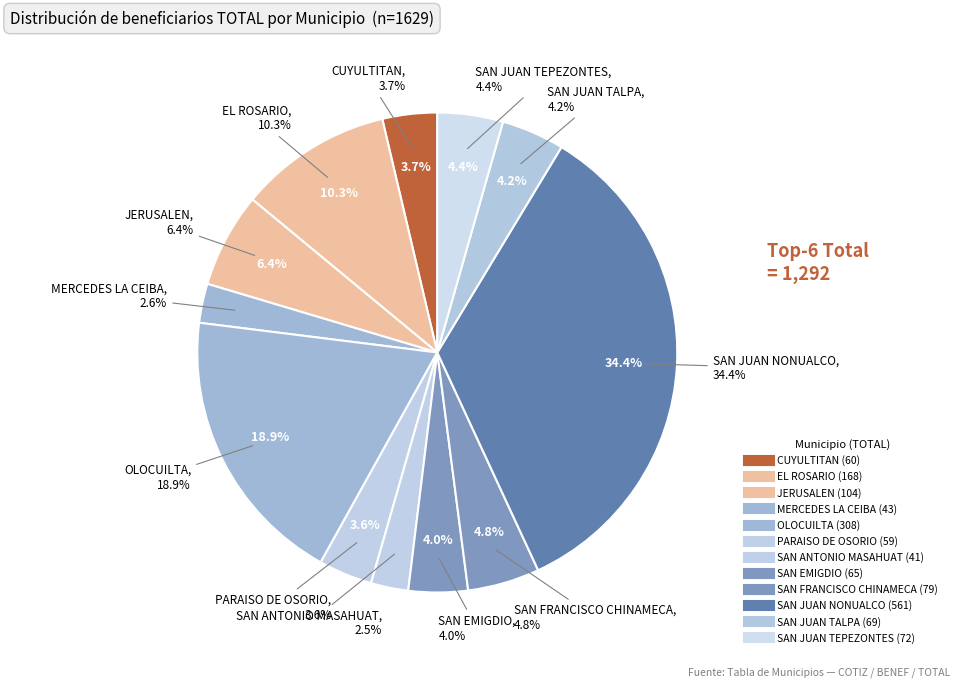

Do MERCEDES LA CEIBA and CUYULTITAN together represent more than half of the pie?

No